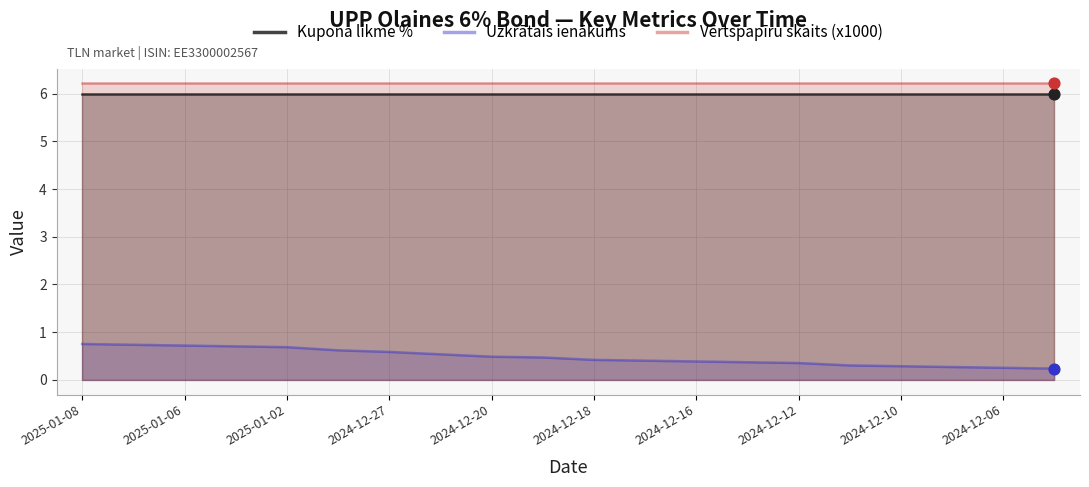

What are all the series names shown in the legend?

Kupona likme %, Uzkrātais ienākums, Vērtspapīru skaits (x1000)